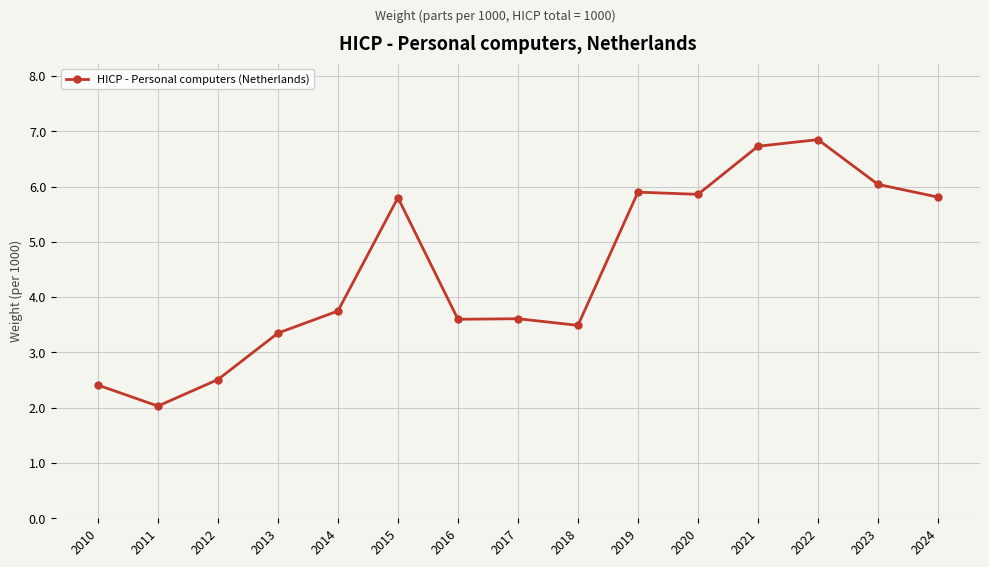

True or false: the data has more than 0 interior local peaks.

True